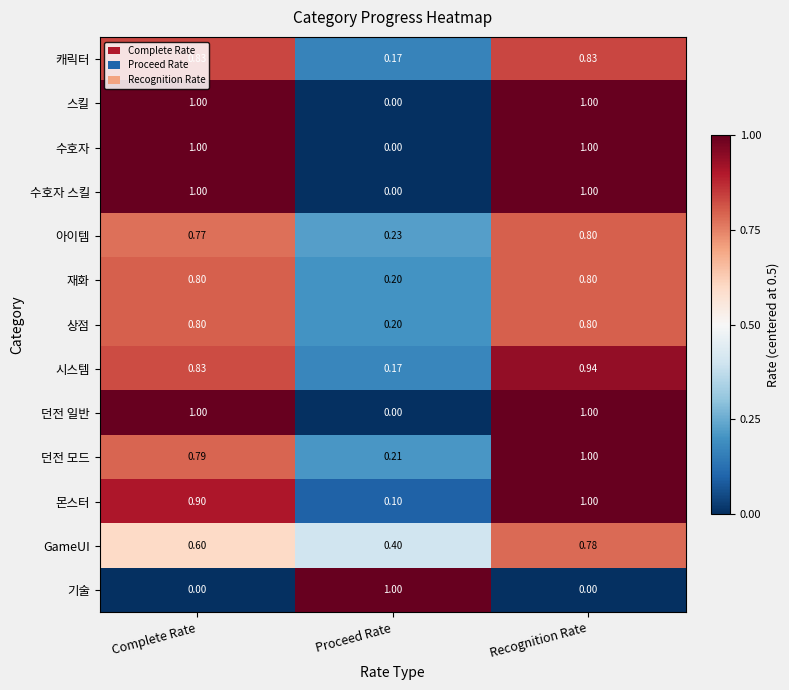

At which label is 아이템 closest to 0?

Proceed Rate